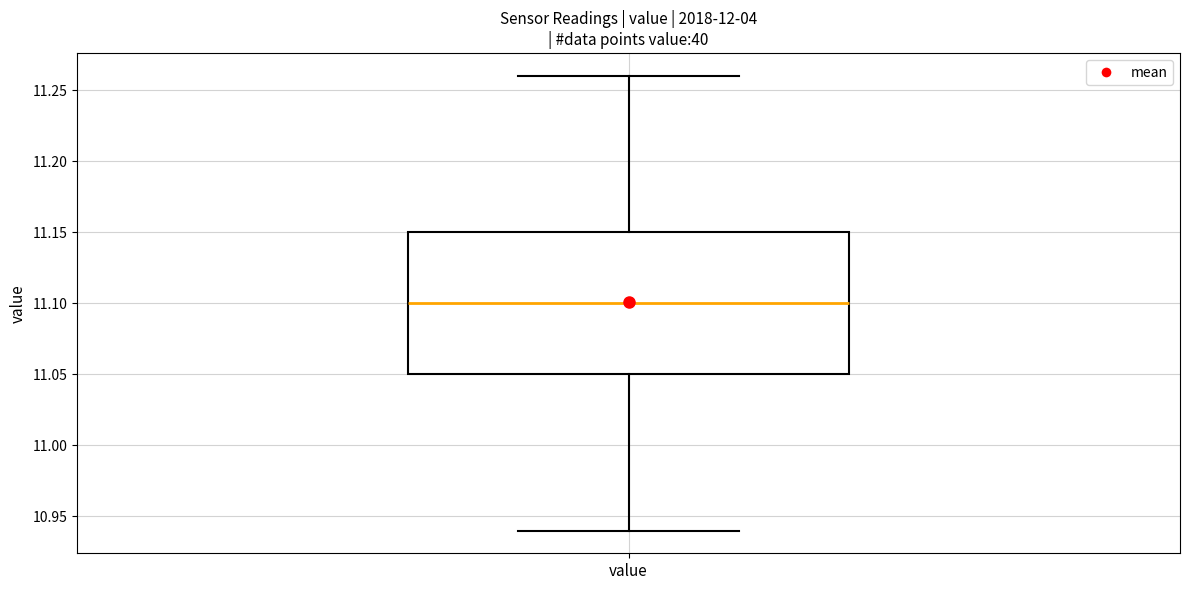

Read this box plot against the y-axis: the position of the median line, the range covered by the box, and the ends of both whiskers. The values are not printed on the chart, so give them approximately, as read against the axis.

median 11.10, box 11.05 to 11.15, whiskers 10.94 to 11.26